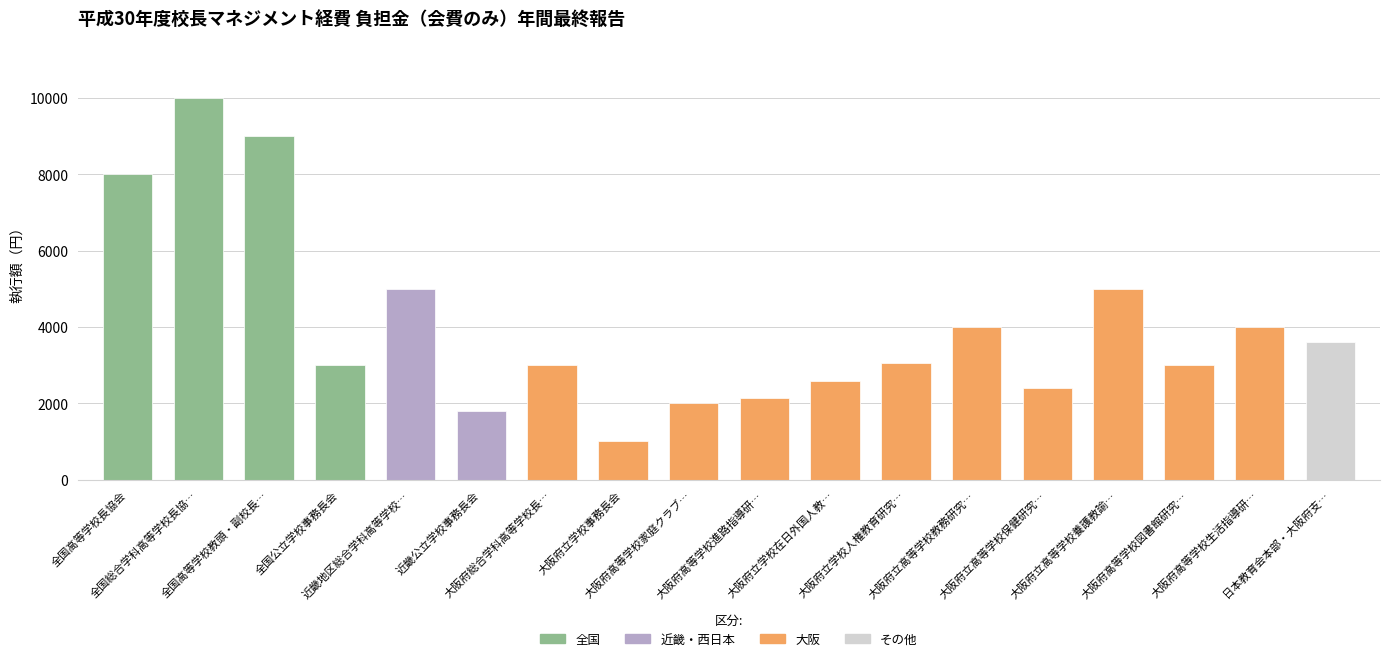

What is the change in value from 1 to 12?

-6000